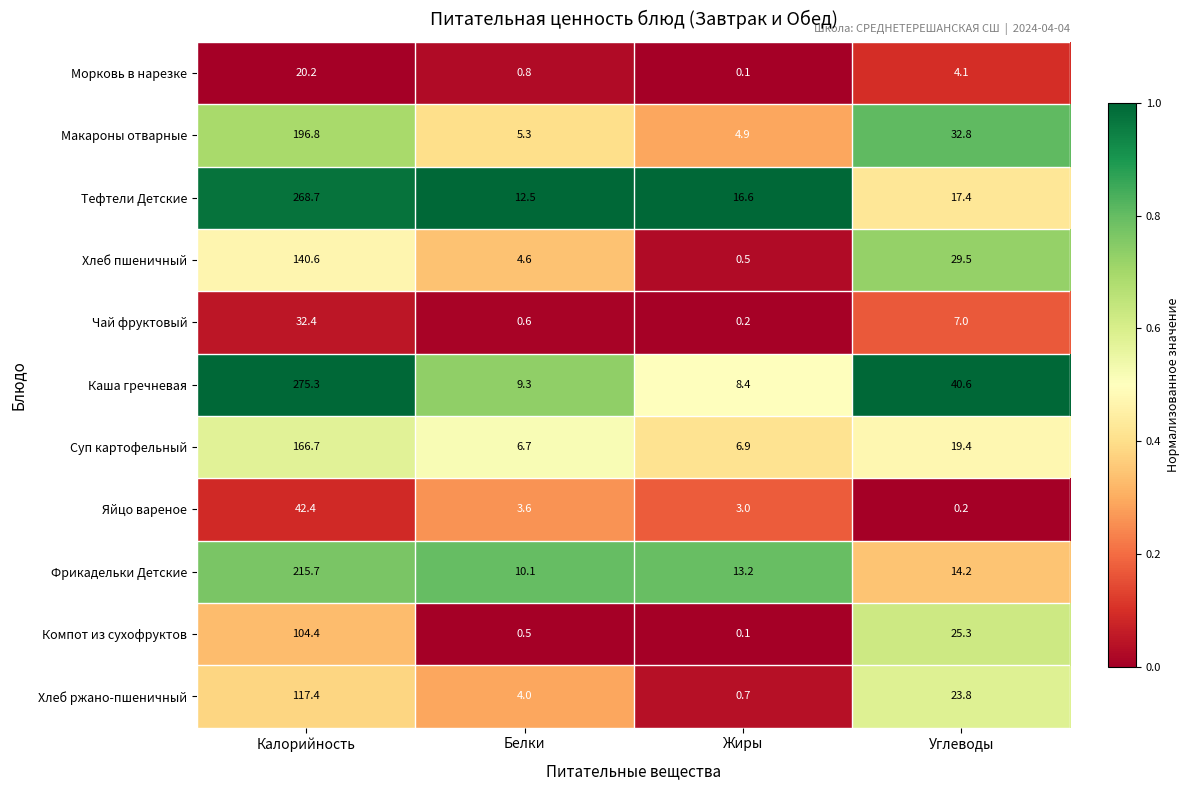

What is the difference between the Хлеб пшеничный values at Жиры and Калорийность?

140.1